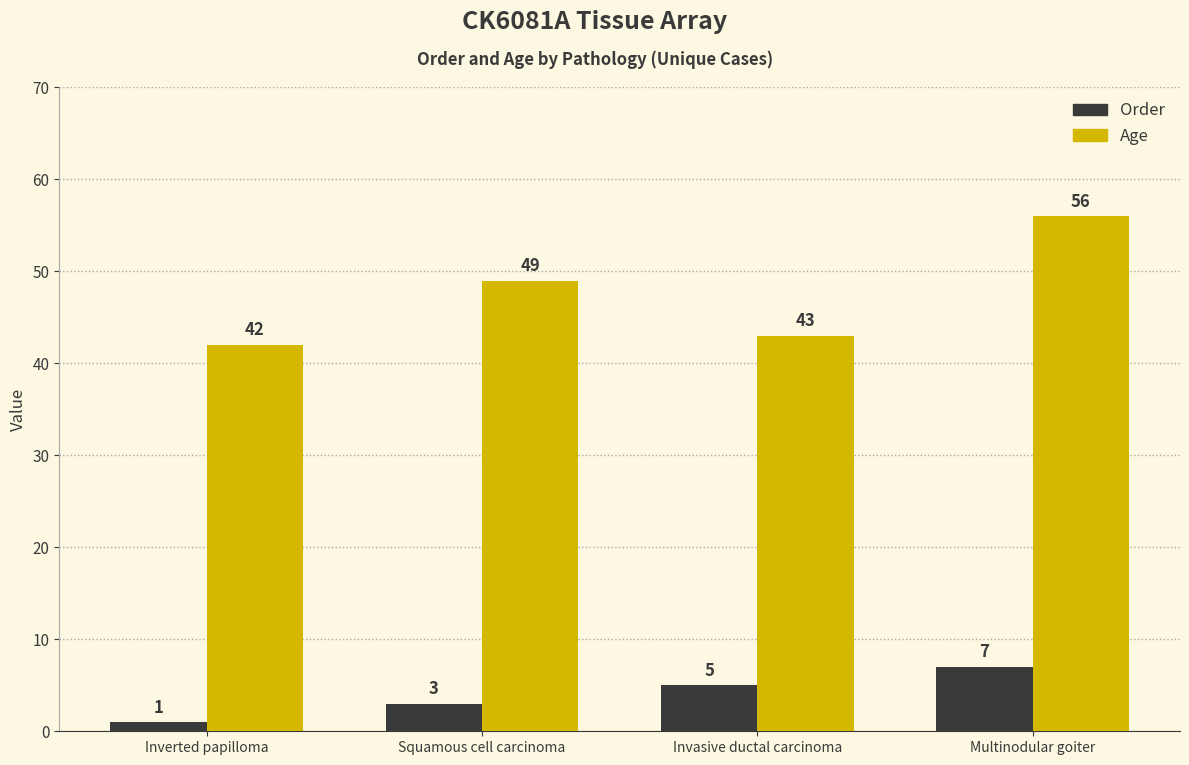

What is the label of the 1st bar from the right?

Multinodular goiter